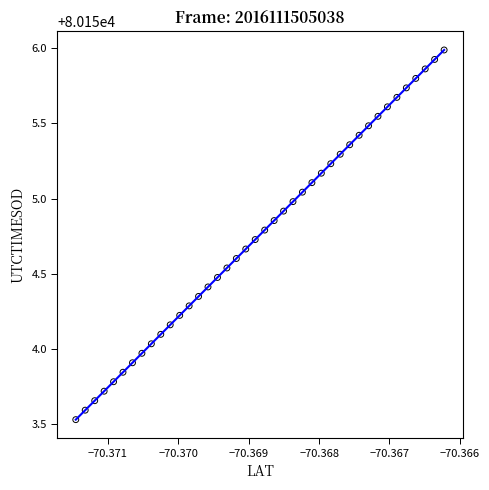

What is the range of Y values (max minus min)?

2.5